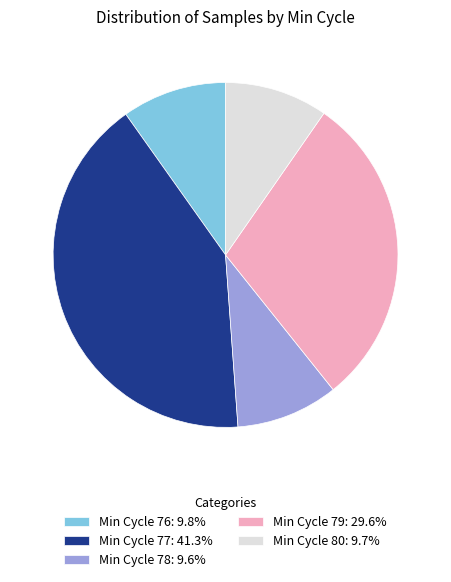

Is the sum of Min Cycle 76: 9.8% and Min Cycle 80: 9.7% greater than half?

No